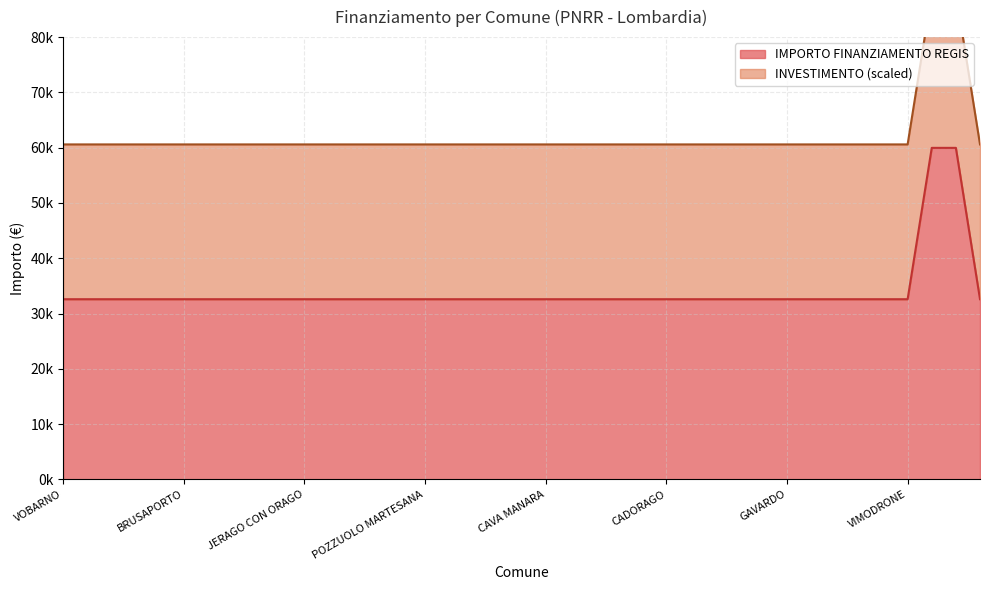

Between CHIAVENNA and TREZZANO ROSA, which is larger?

CHIAVENNA